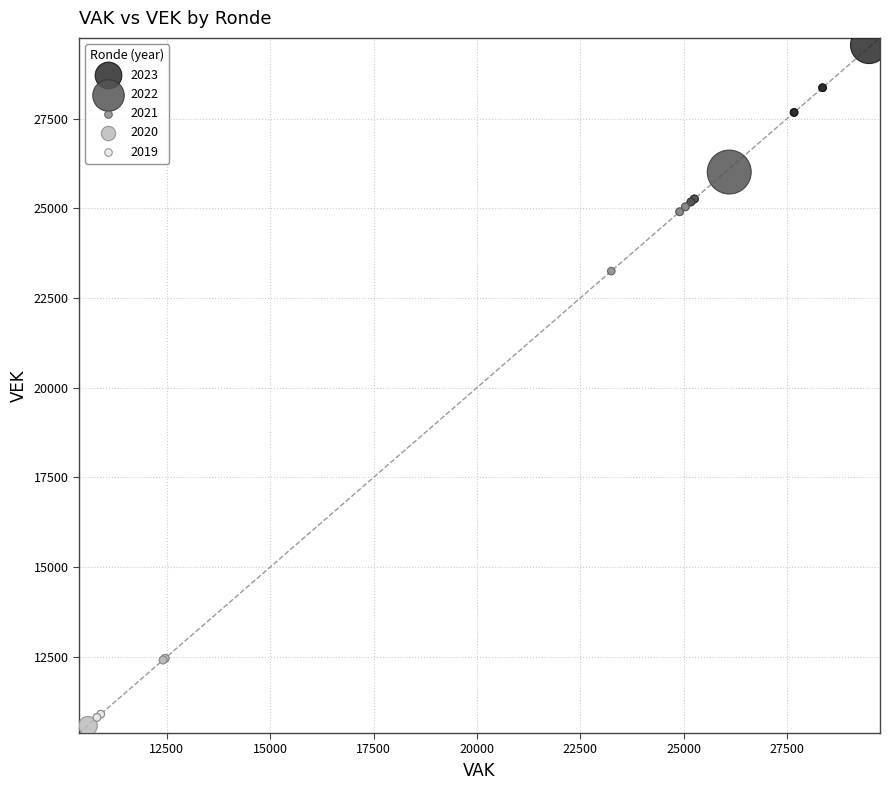

Which series reaches the maximum Y coordinate?

2023